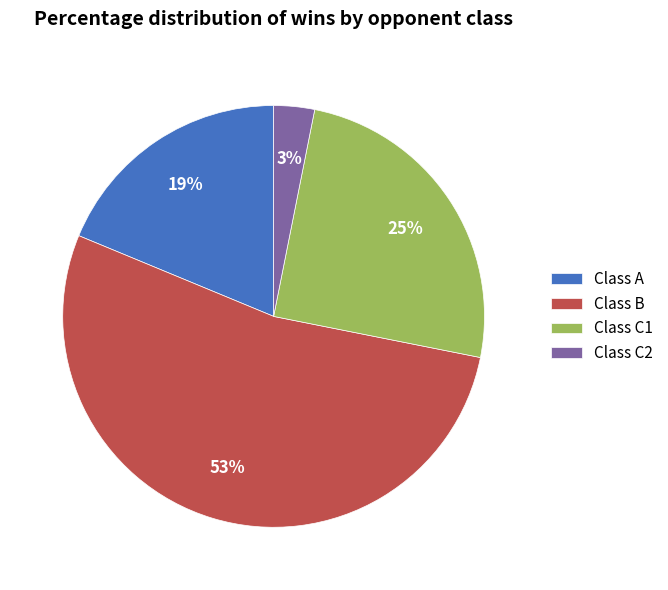

Do Class B and Class A together represent more than half of the pie?

Yes